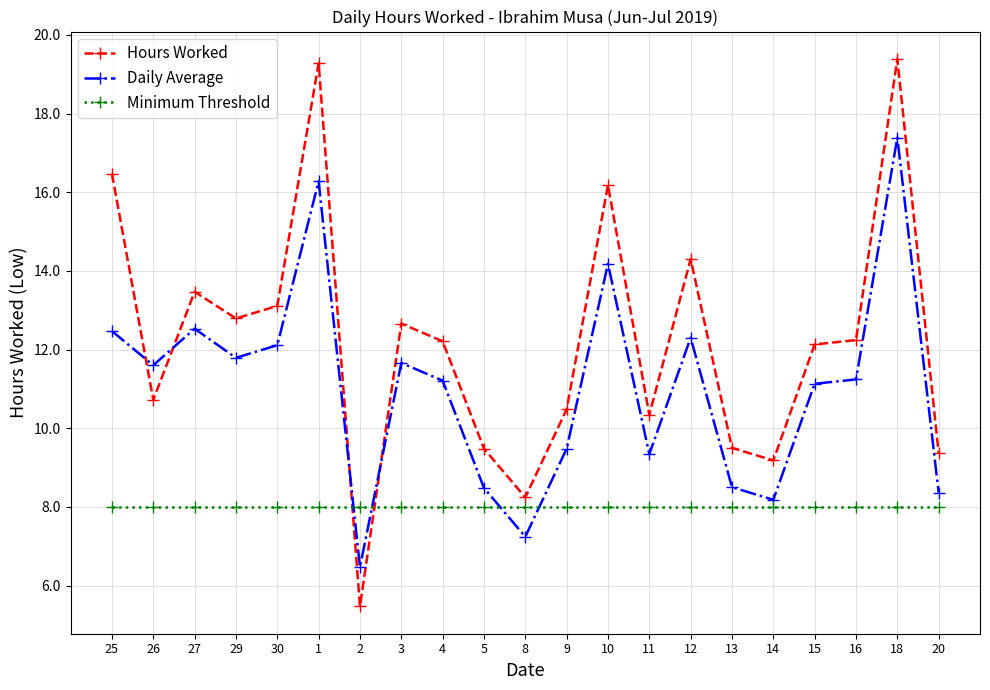

Which series has the largest total across all categories?

Hours Worked